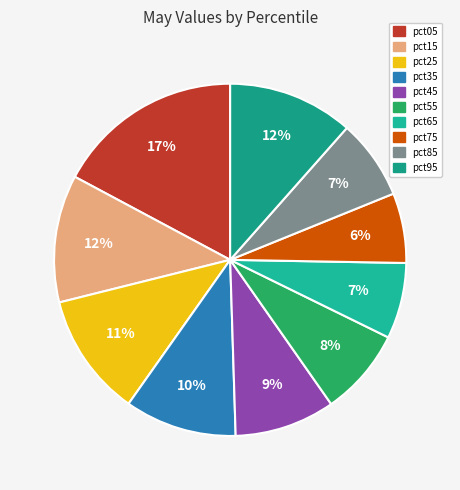

Which slice is the largest?

pct05